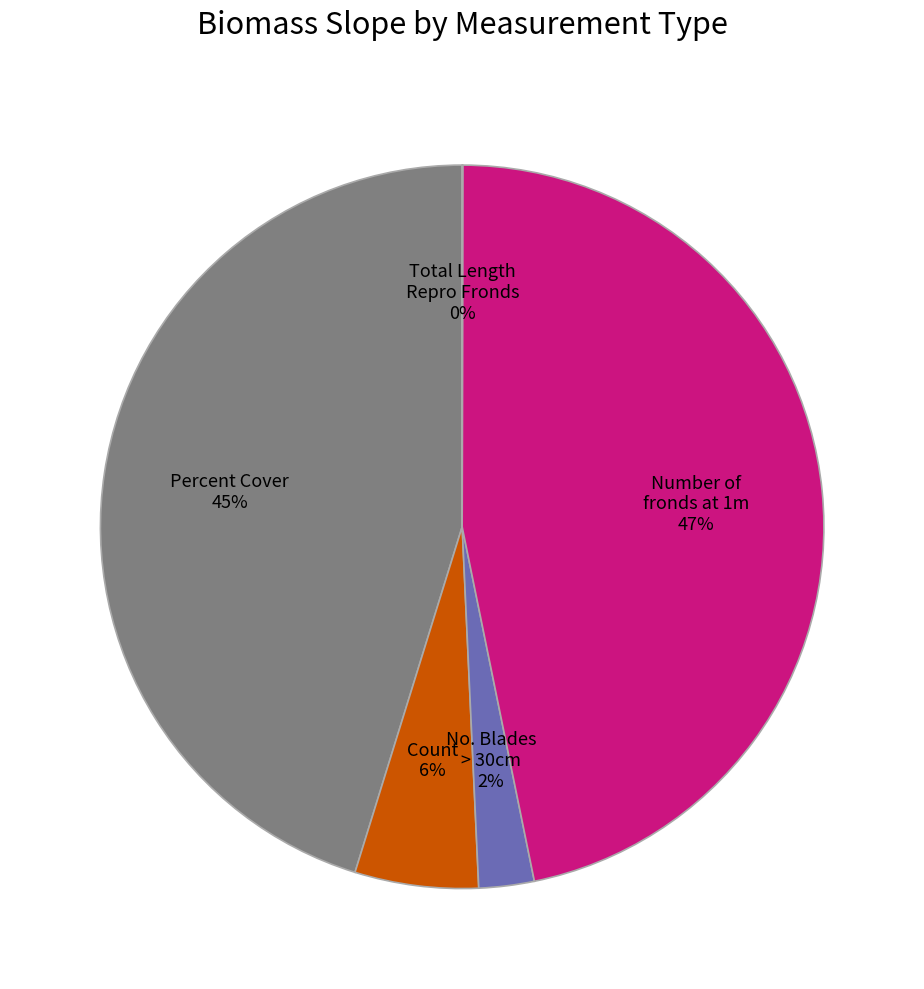

Is there any slice that represents more than half of the pie?

No